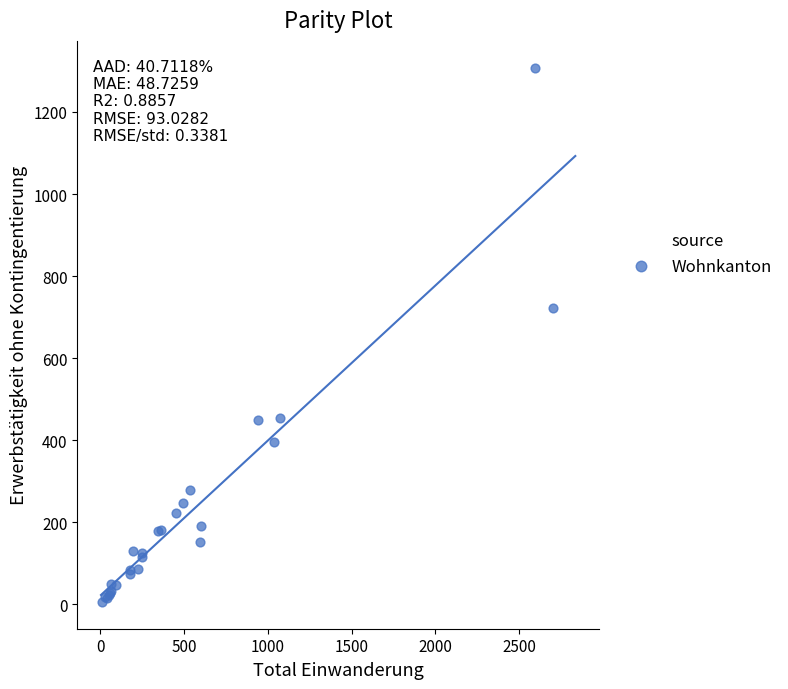

What Y value in the scatter plot is closest to 657?

722